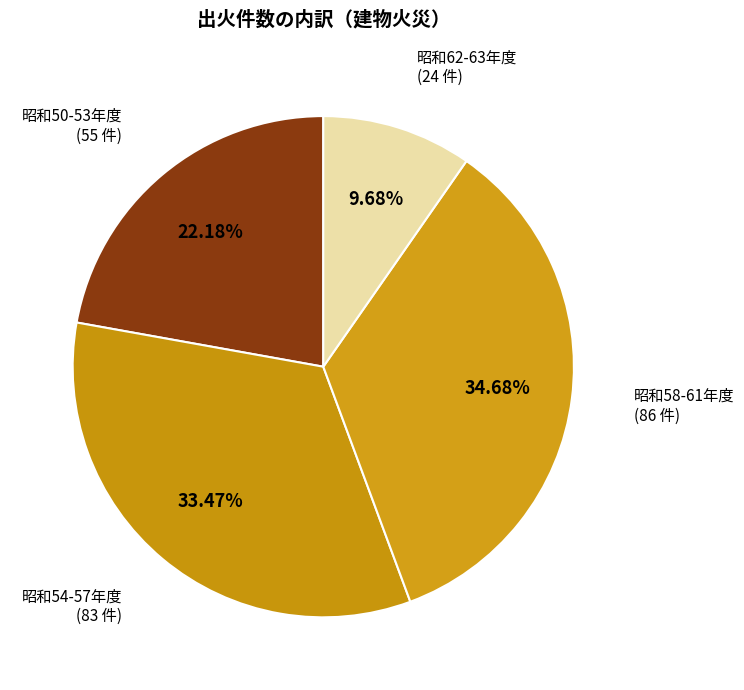

How many slices are in this pie chart?

4